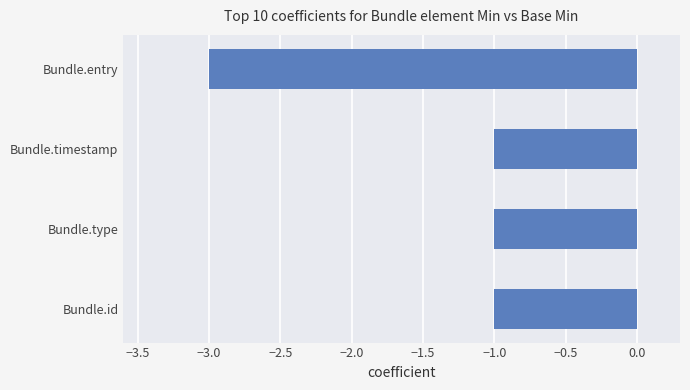

What is the sum of the values at Bundle.id and Bundle.entry?

-4